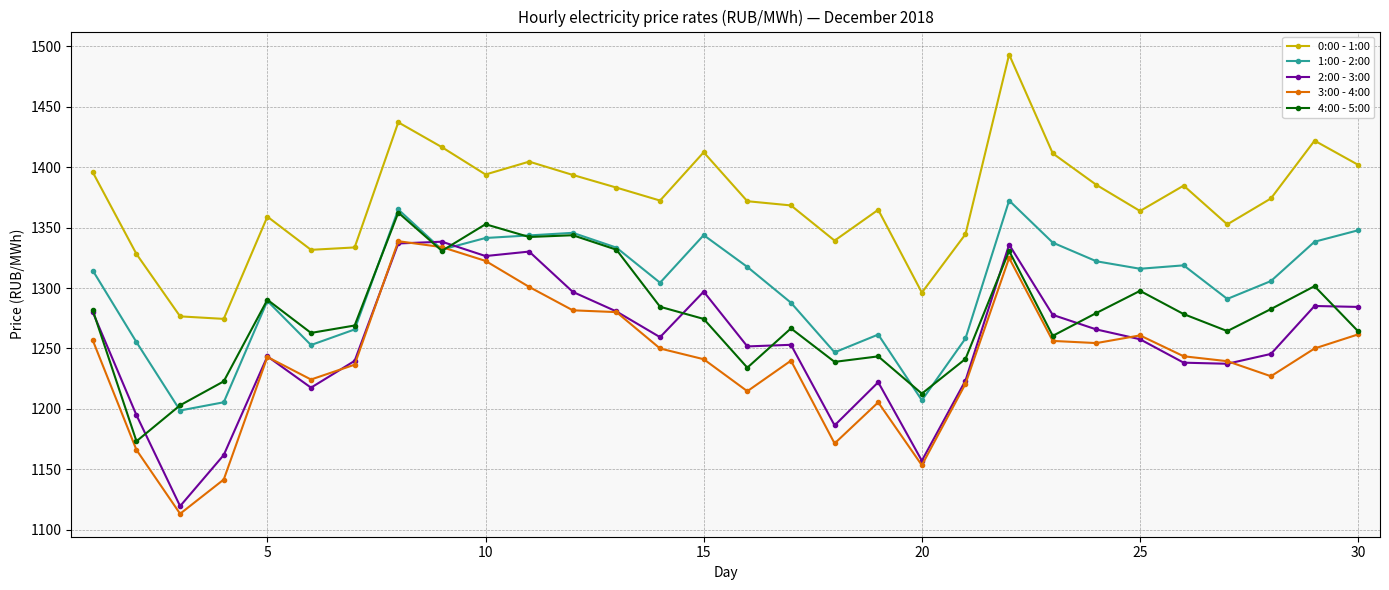

True or false: 4:00 - 5:00 and 0:00 - 1:00 intersect in this chart.

False